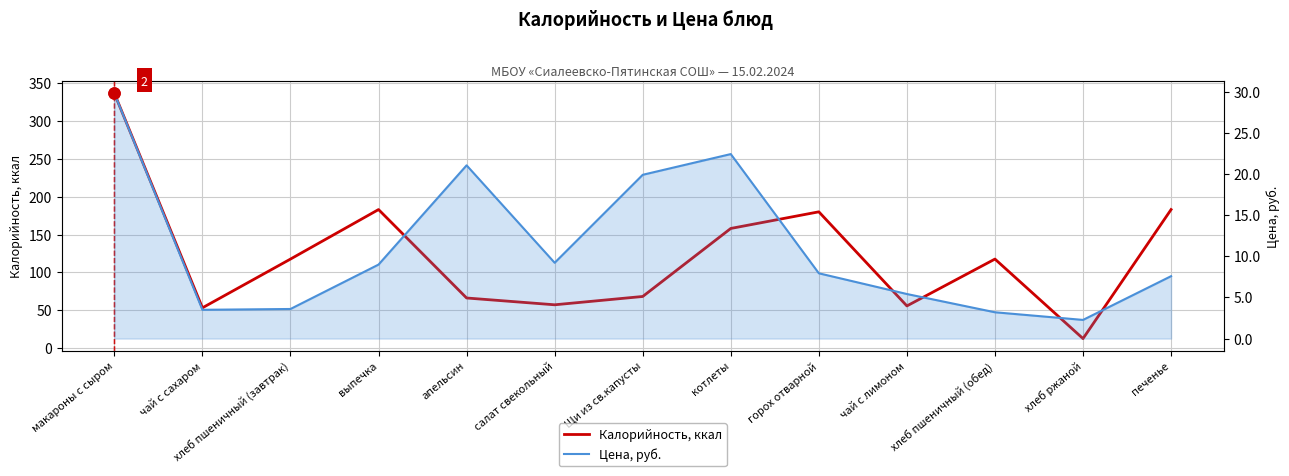

How many interior local peaks does the Цена, руб. series have?

2